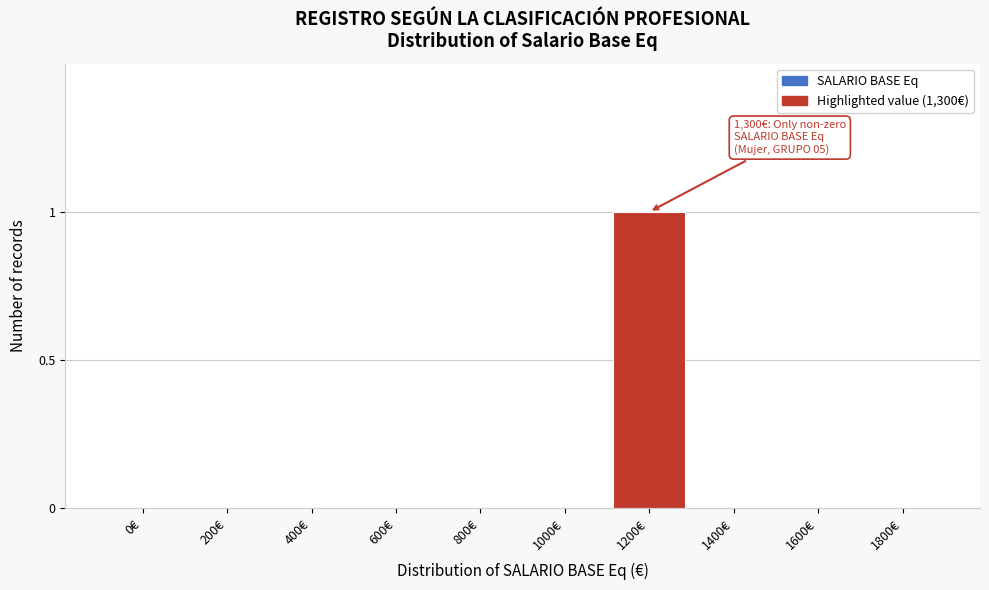

Reading right to left, what are all the values shown in this chart?

1800€=0	1600€=0	1400€=0	1200€=1	1000€=0	800€=0	600€=0	400€=0	200€=0	0€=0